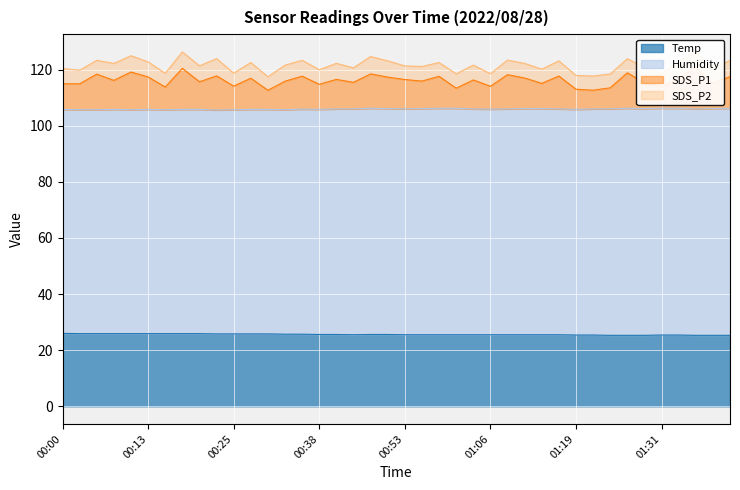

What is the maximum value for Temp?

26.0